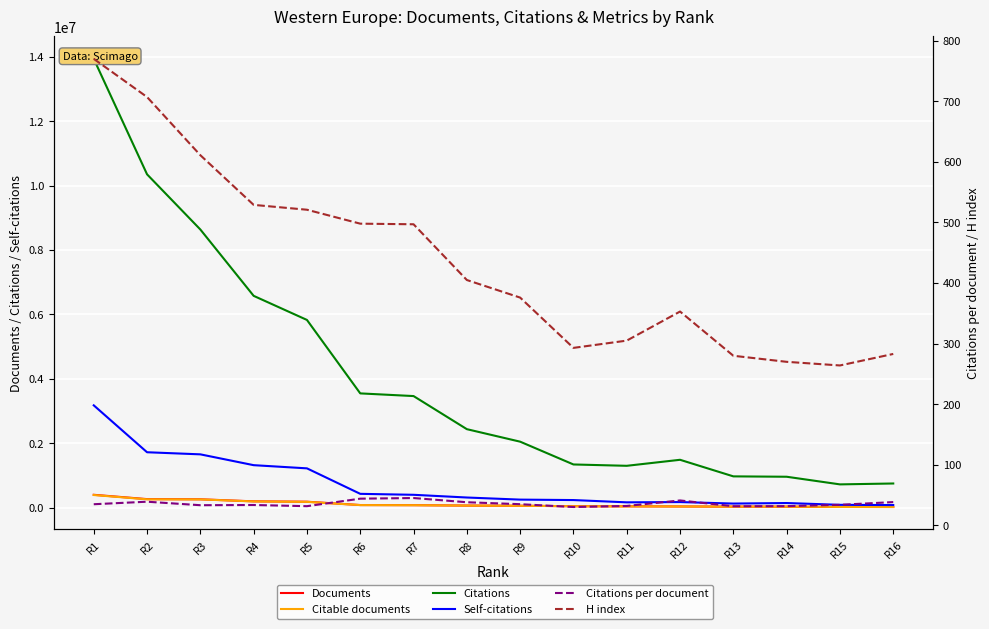

How many series are shown in this chart?

6